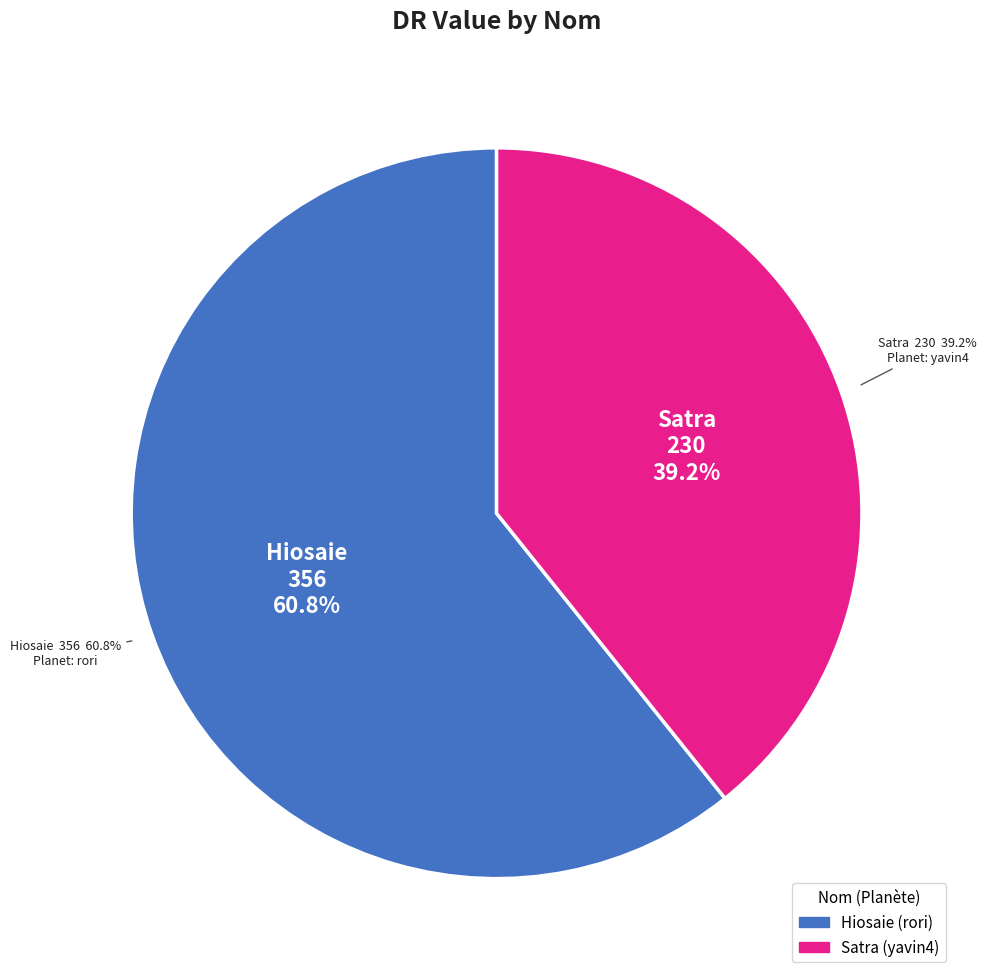

True or false: Satra accounts for 39% of the total.

True